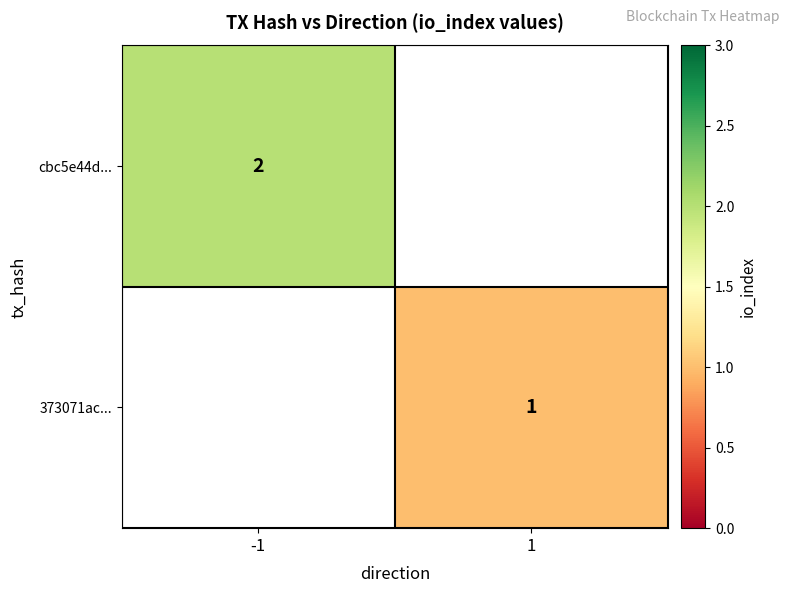

The value of 373071ac... at 1 is 1. True or false?

True